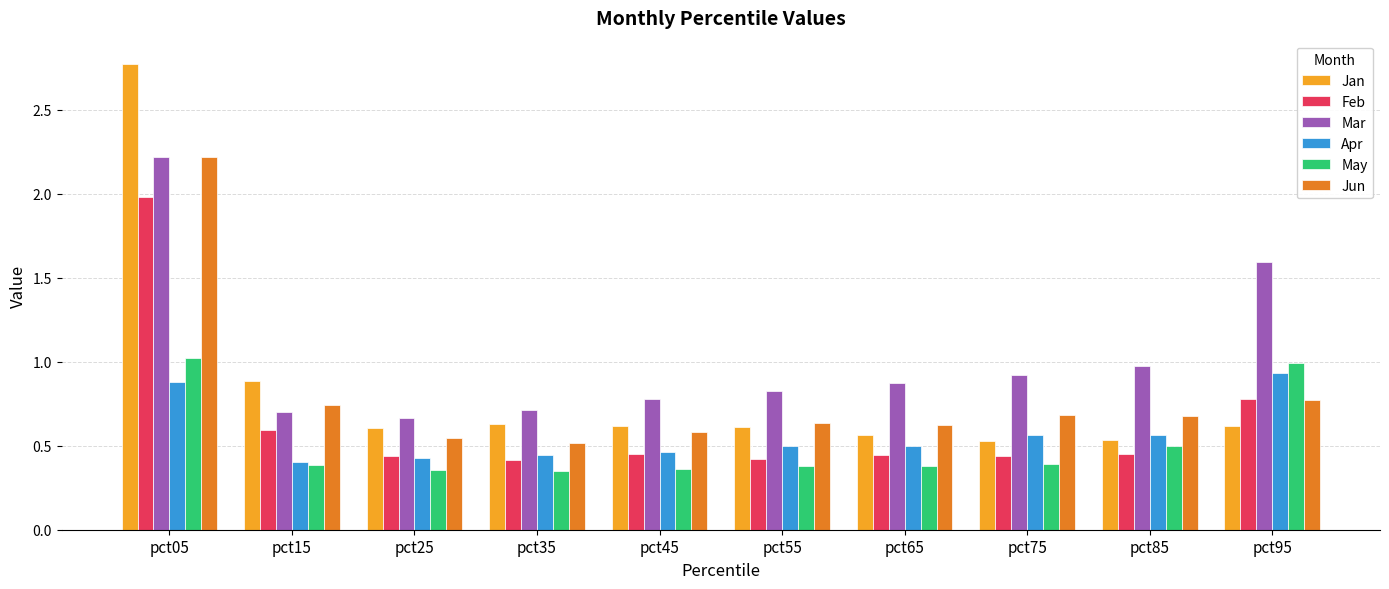

At which category is the sum across all series the highest?

pct05